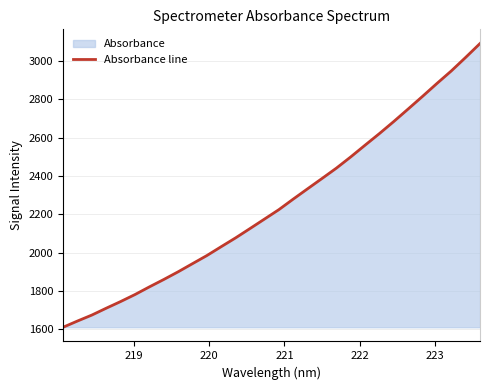

How many data points does each series have?

30